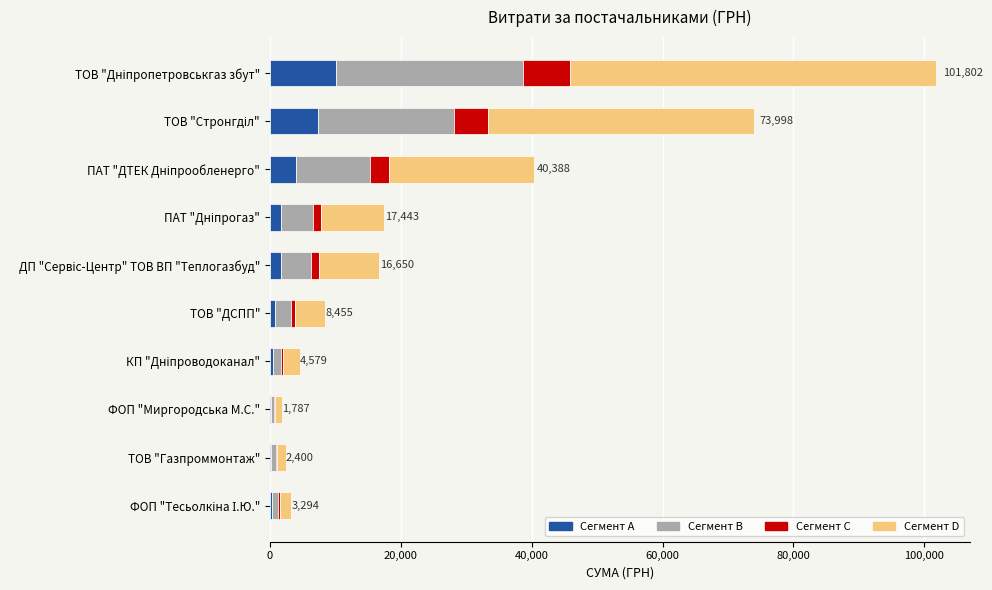

What is the highest value of the Сегмент A series?

10180.2